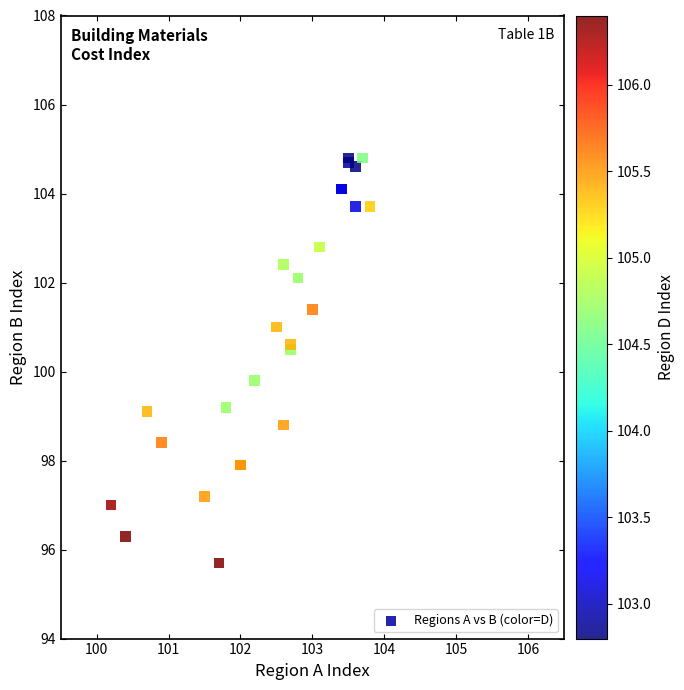

What Y value in the scatter plot is closest to 100?

99.8